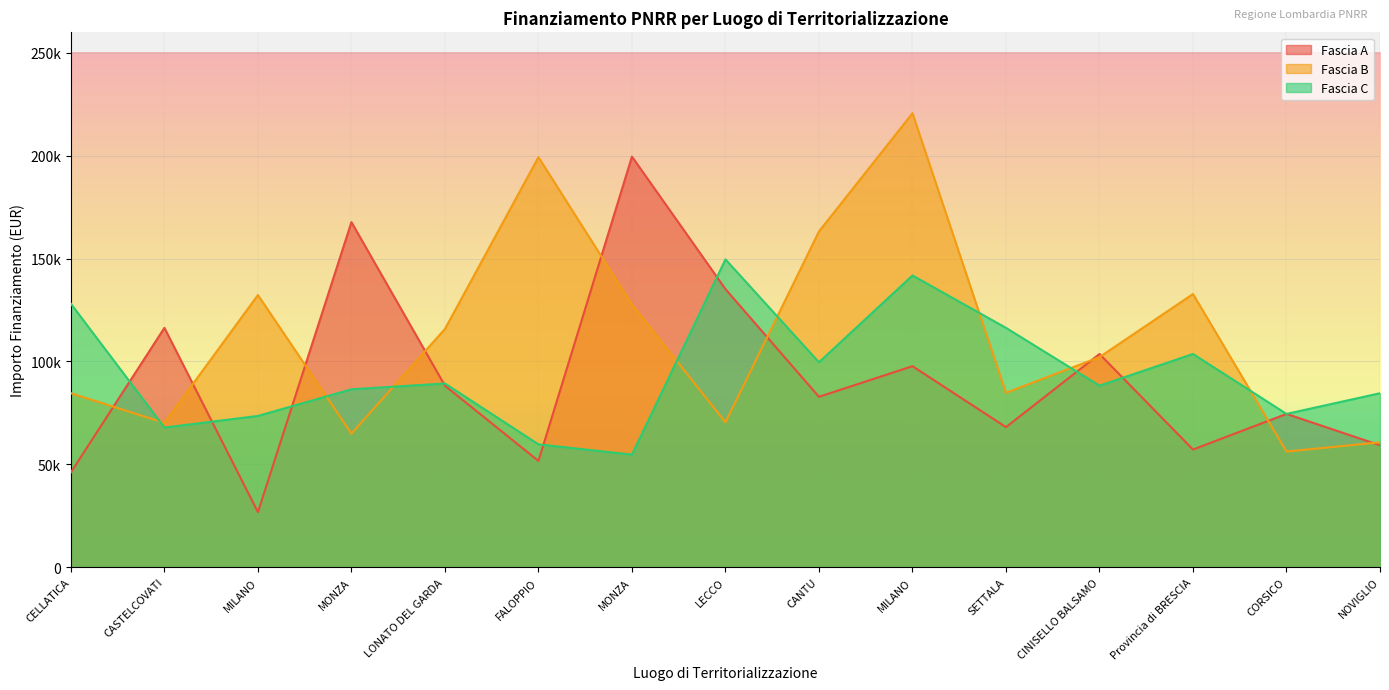

What is the difference between the highest and lowest values at MILANO?

105549.7